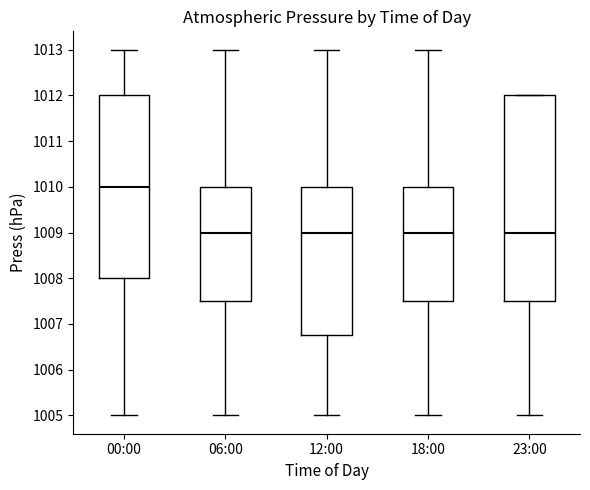

Which box is the tallest, from its lower edge to its upper edge?

23:00